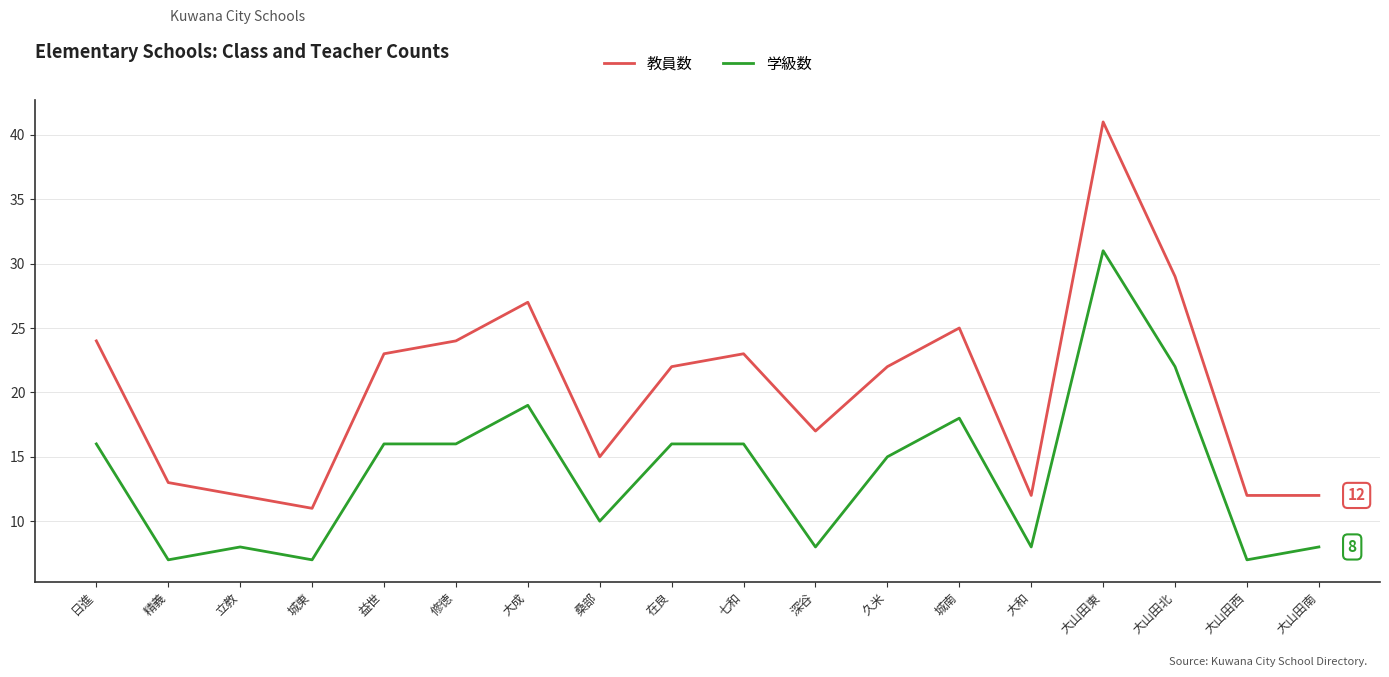

Which series has the largest range (max minus min)?

教員数